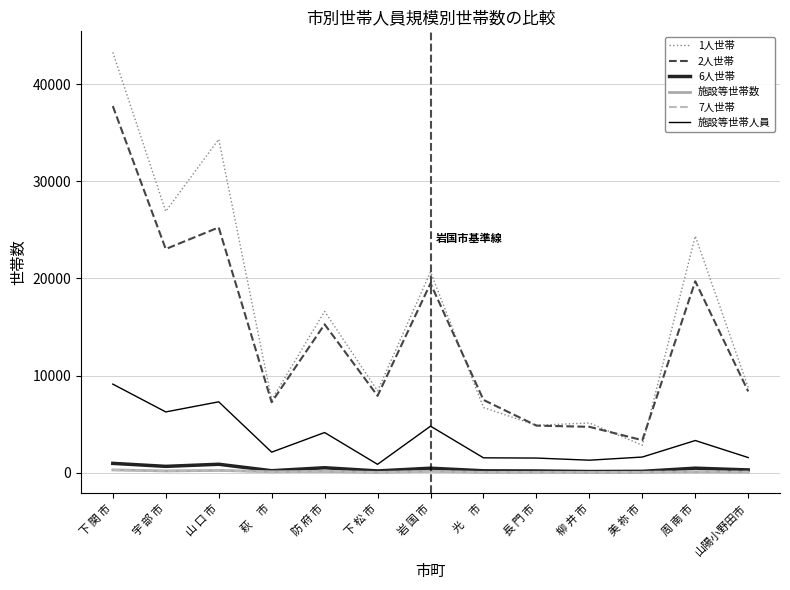

What is the minimum value shown in the chart?

30